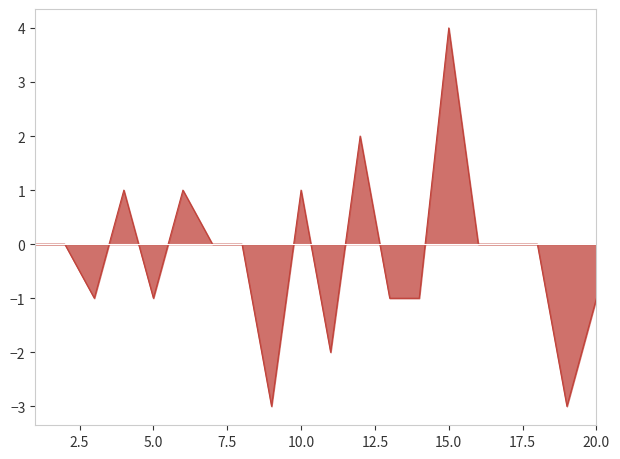

What is the smallest value displayed?

-3